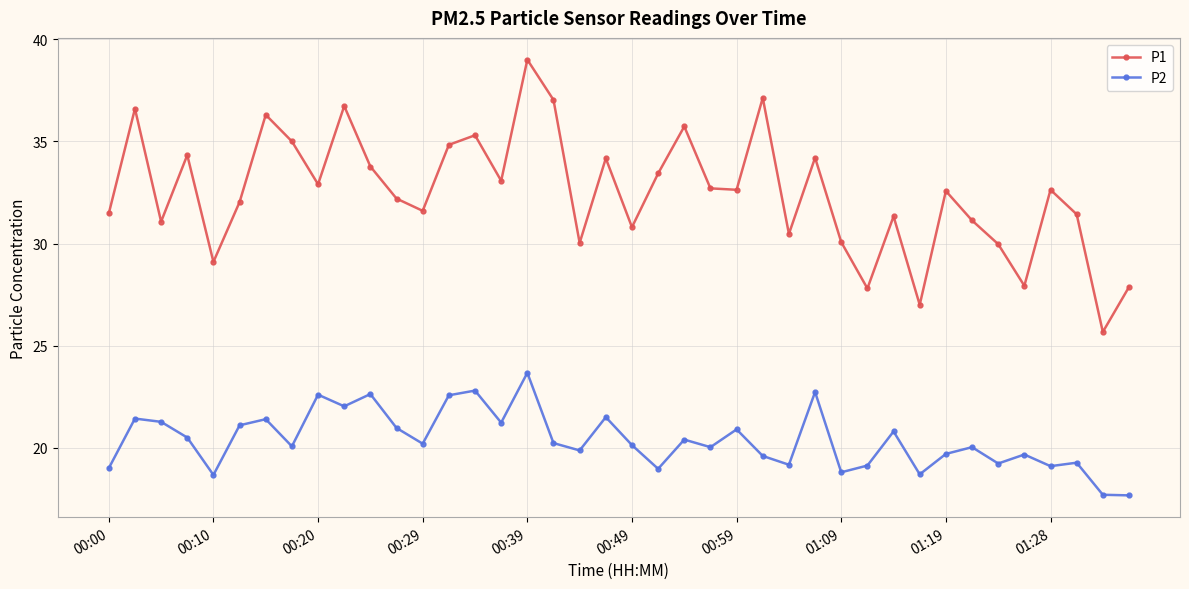

Which series has the widest spread of values?

P1